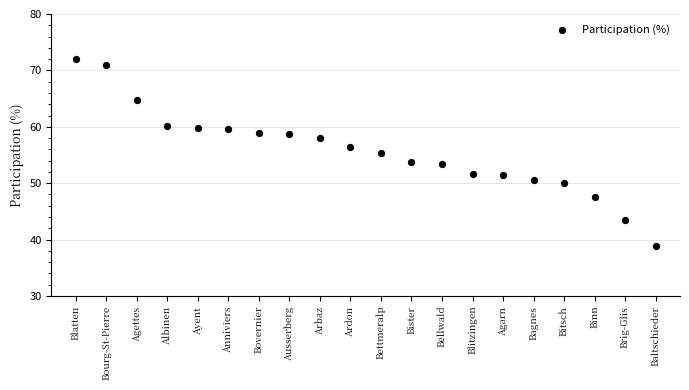

What is the range of Y values (max minus min)?

33.3